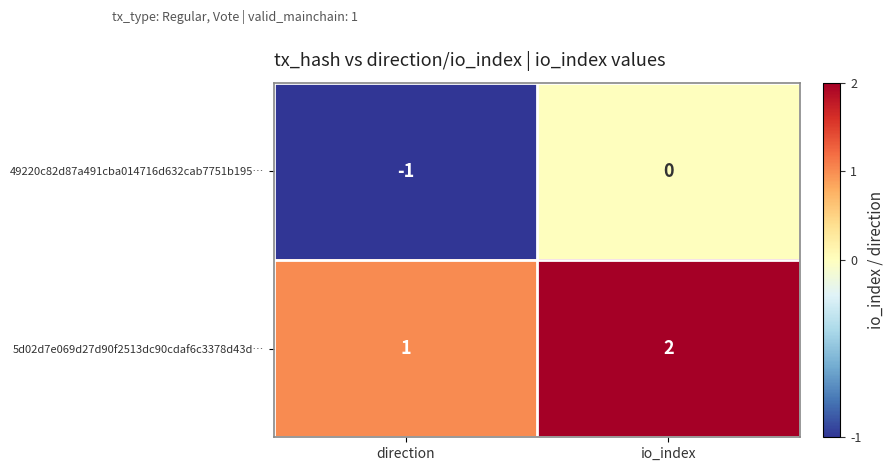

At which label is 49220c82d87a491cba014716d632cab7751b195… closest to 0?

io_index